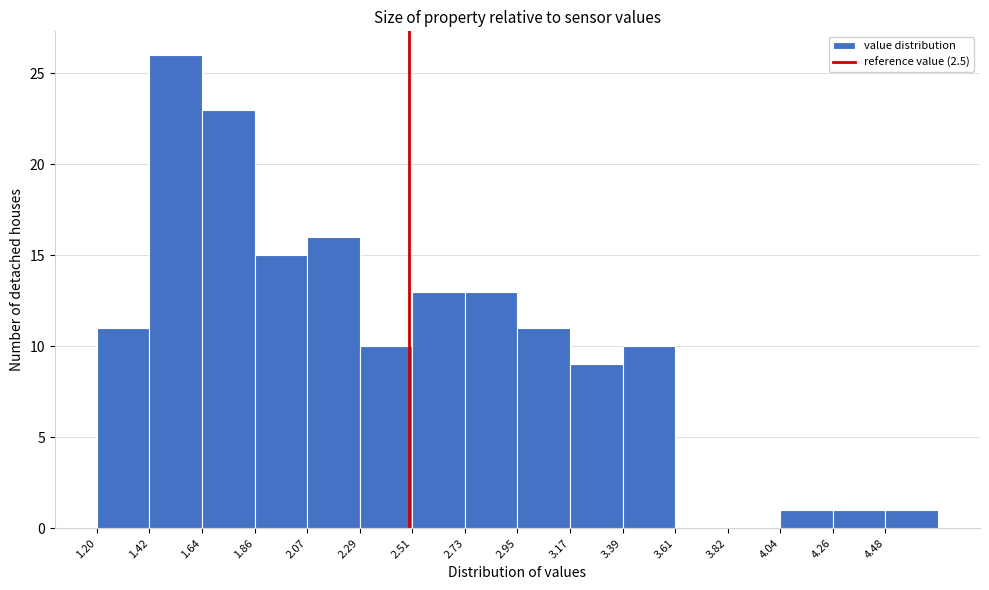

Over which range of the x-axis is the bar tallest?

1.40 to 1.65